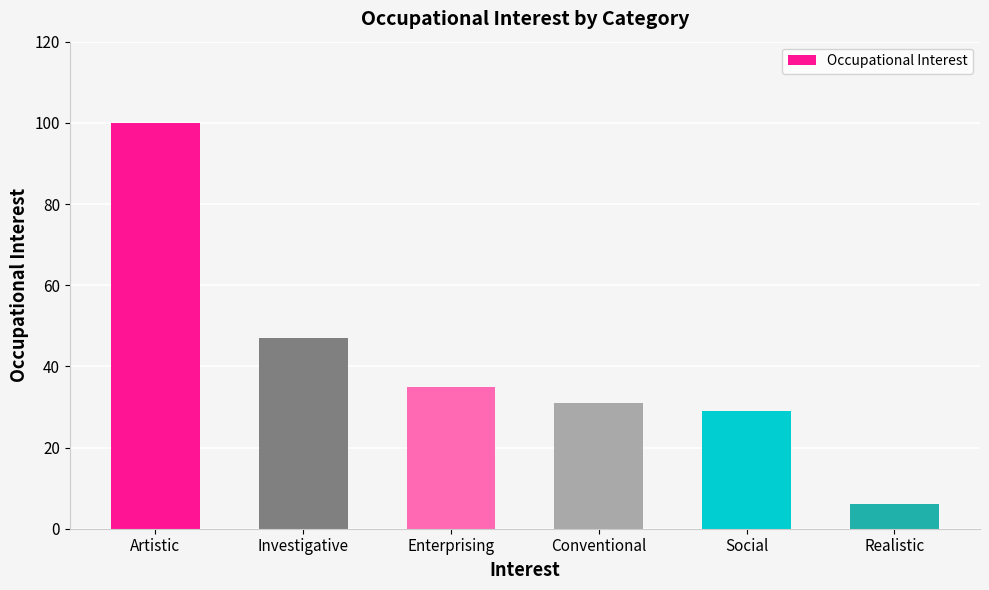

Approximately how many times larger is the value at Realistic compared to Enterprising?

0.2